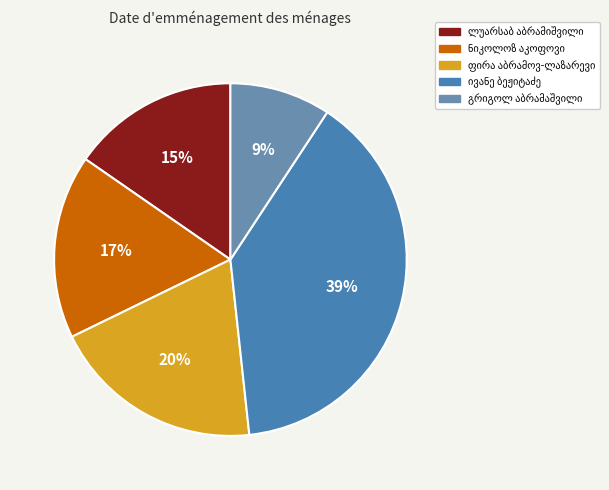

Do ლუარსაბ აბრამიშვილი and გრიგოლ (გიგო) ერმალოზის ძე აბრამაშვილი together represent more than half of the pie?

No